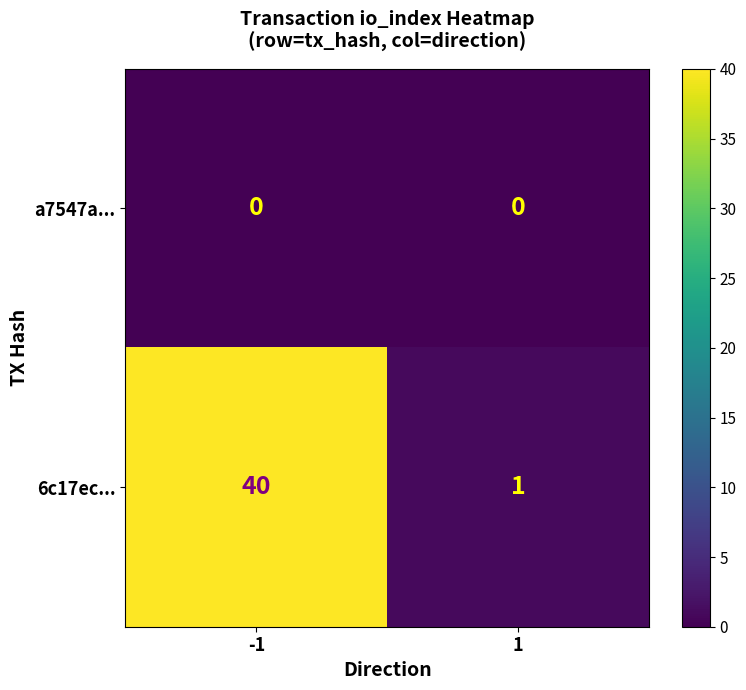

What is the maximum value shown in the chart?

40